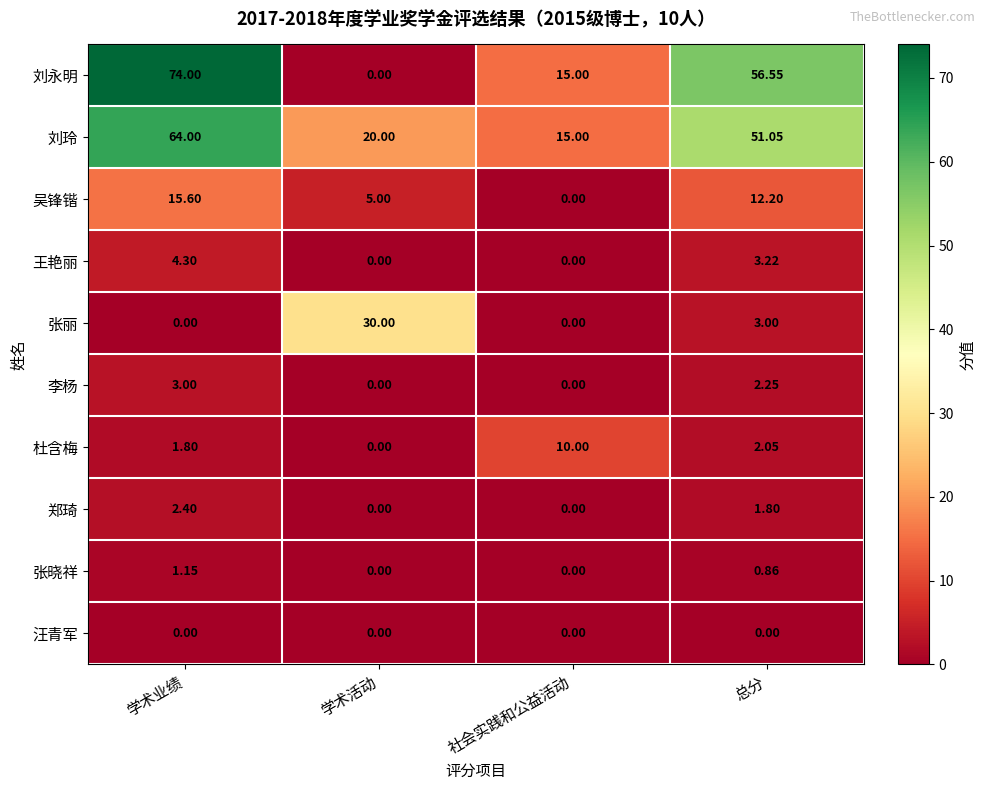

List the series in order of their peak value, lowest first.

汪青军, 张晓祥, 郑琦, 李杨, 王艳丽, 杜含梅, 吴锋锴, 张丽, 刘玲, 刘永明